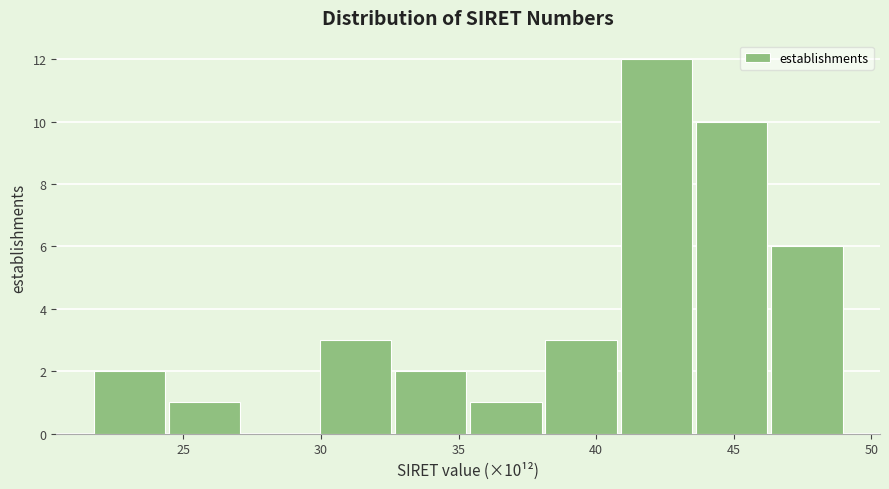

Which range on the x-axis has the tallest bar?

41.0 to 43.5